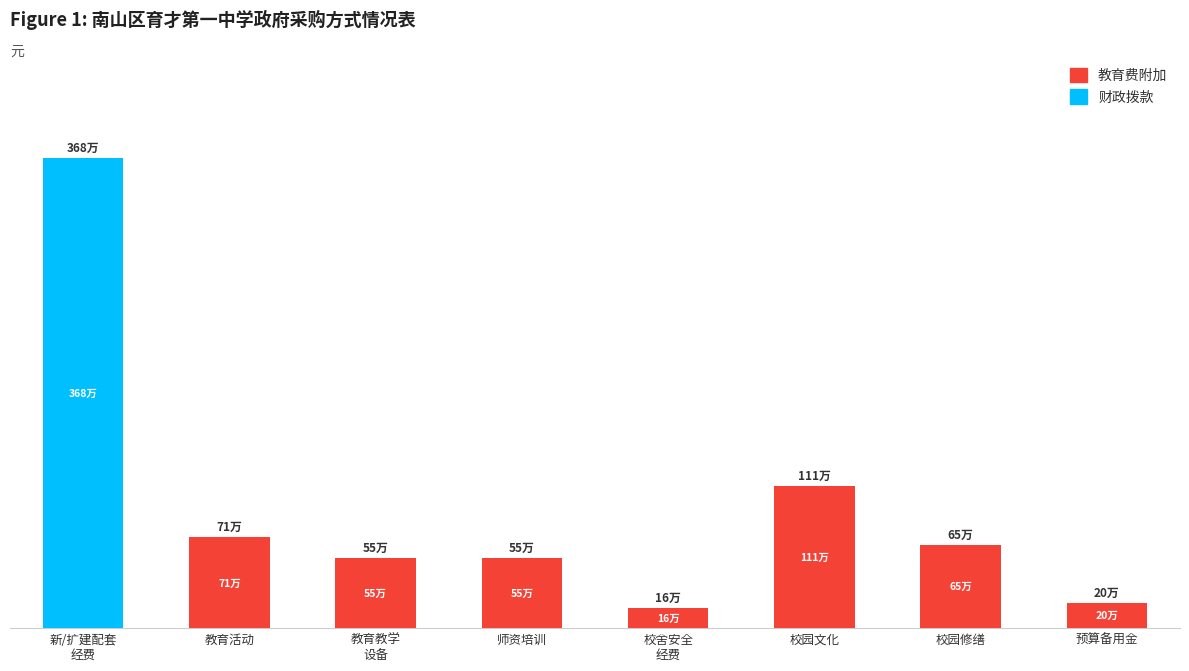

What is the value of the 教育费附加 bar at the 8th from the left?

196000